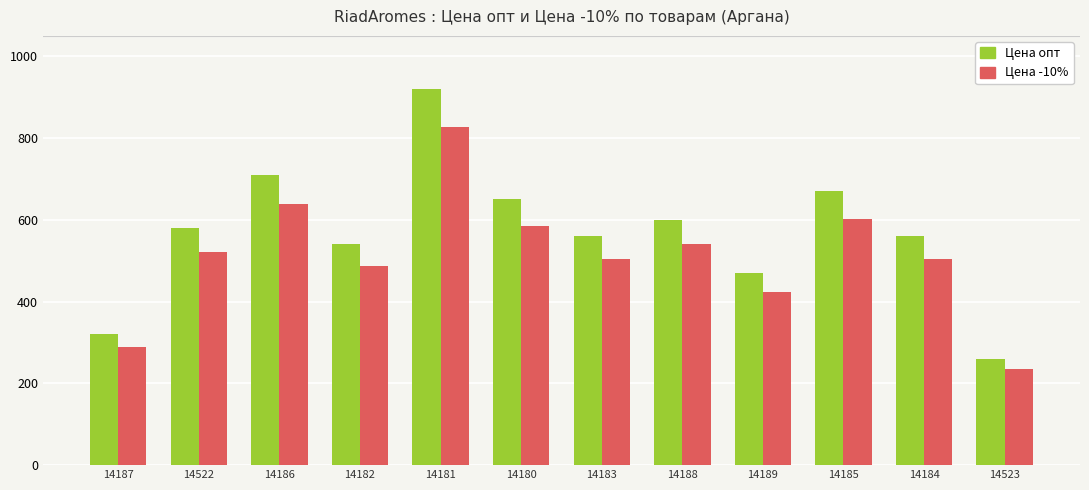

Reading left to right, extract all data points from this chart.

Цена опт: 320	580	710	540	920	650	560	600	470	670	560	260
Цена -10%: 288	522	639	486	828	585	504	540	423	603	504	234